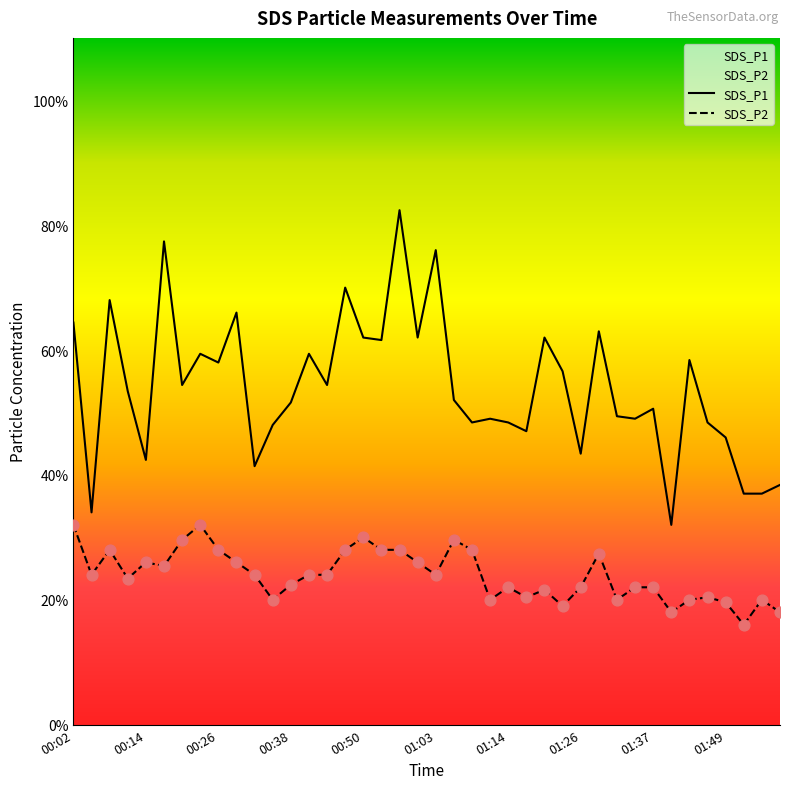

Is the value of SDS_P2 at 31 greater than the value of SDS_P1 at 01:49?

No